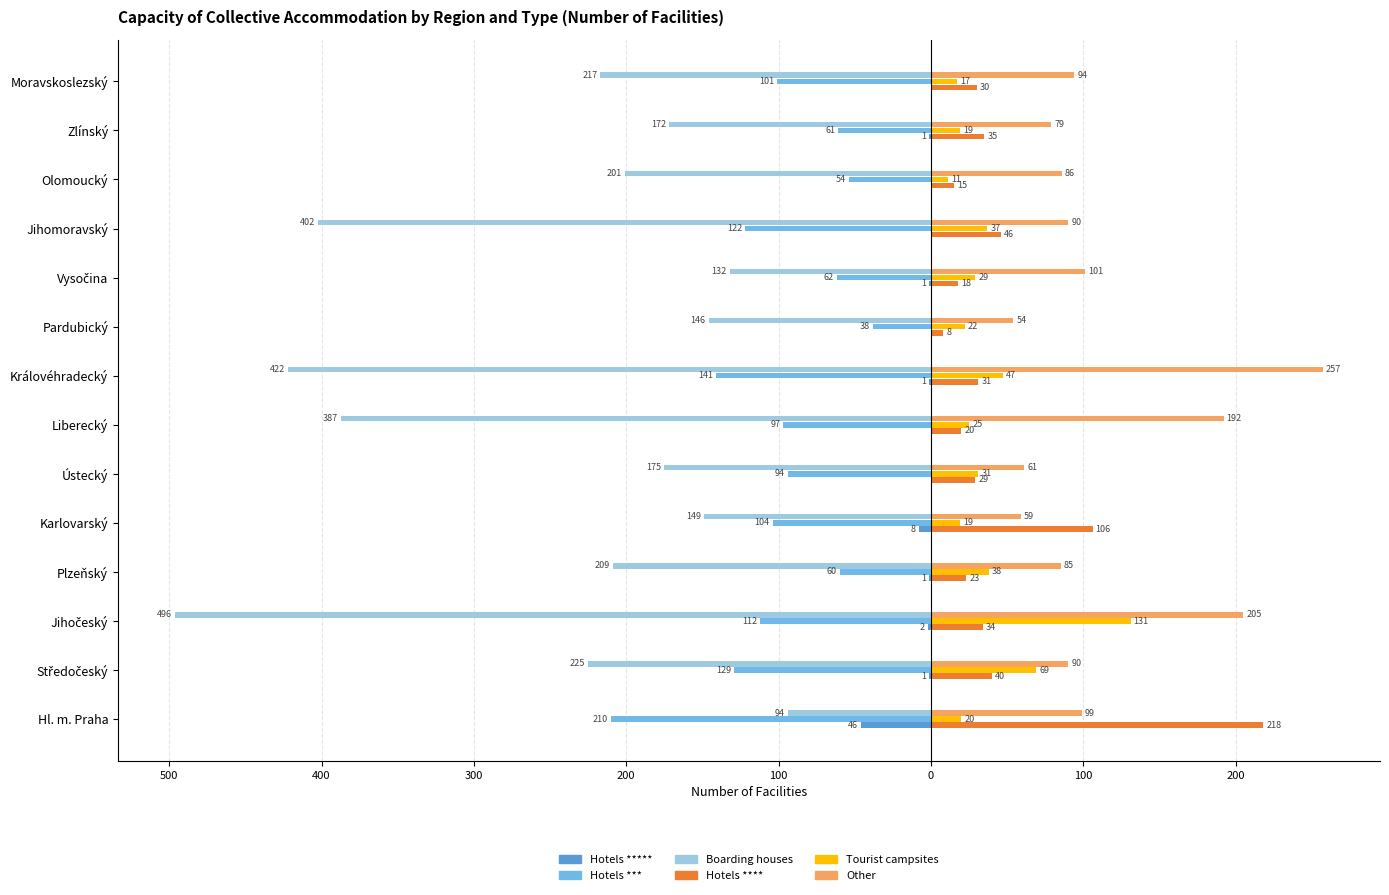

What are all the series names shown in the legend?

Hotels *****, Hotels ***, Boarding houses, Hotels ****, Tourist campsites, Other